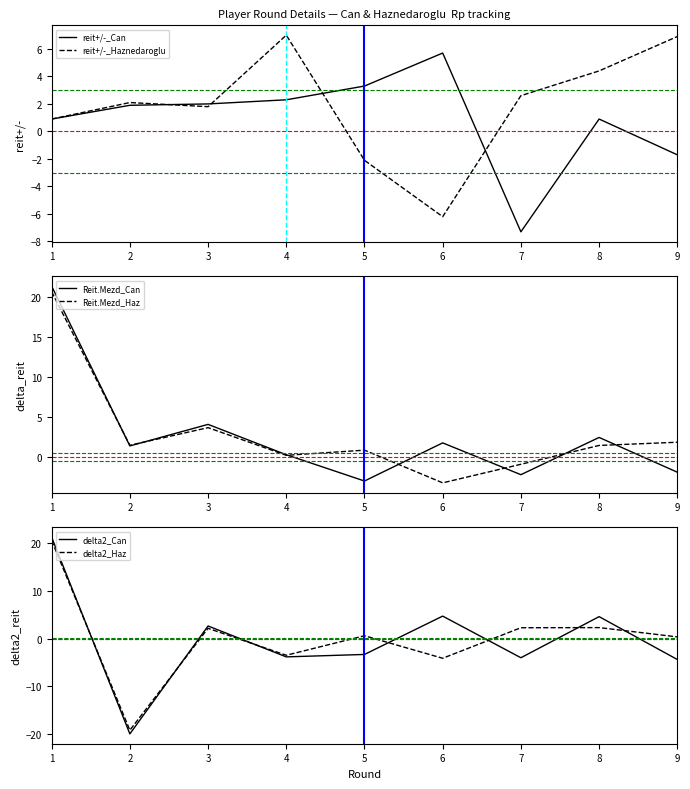

What is the difference between the maximum and minimum values in the Reit.Mezd_Haz series?

23.9